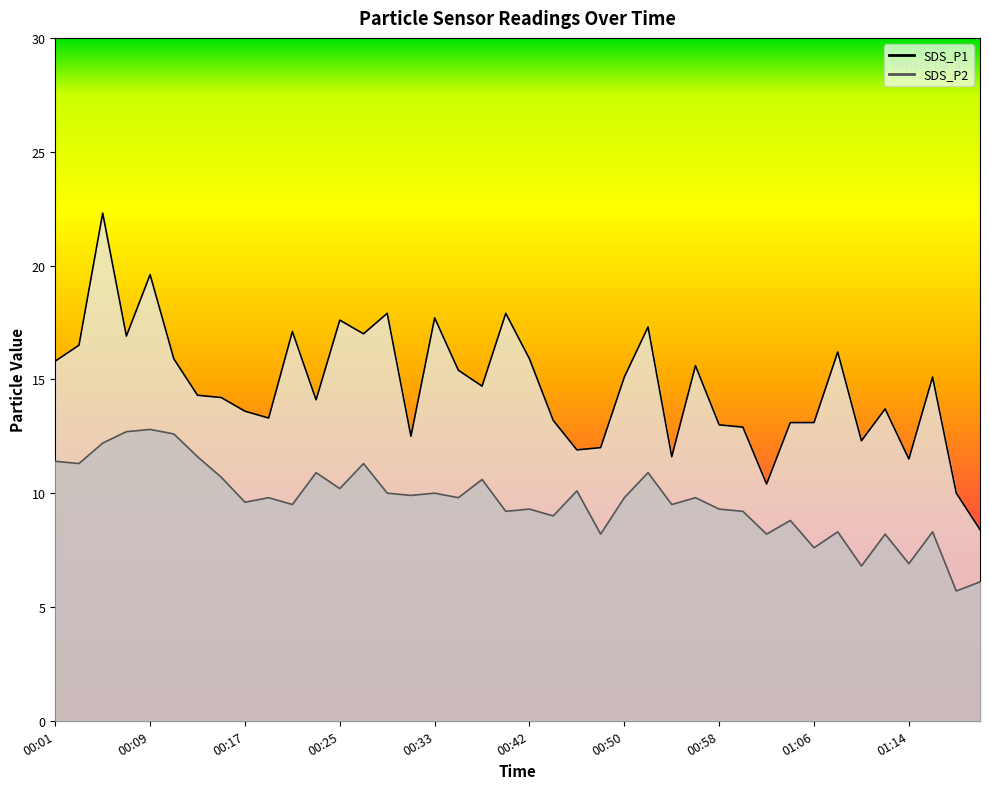

At which label does SDS_P1 reach its peak?

00:05